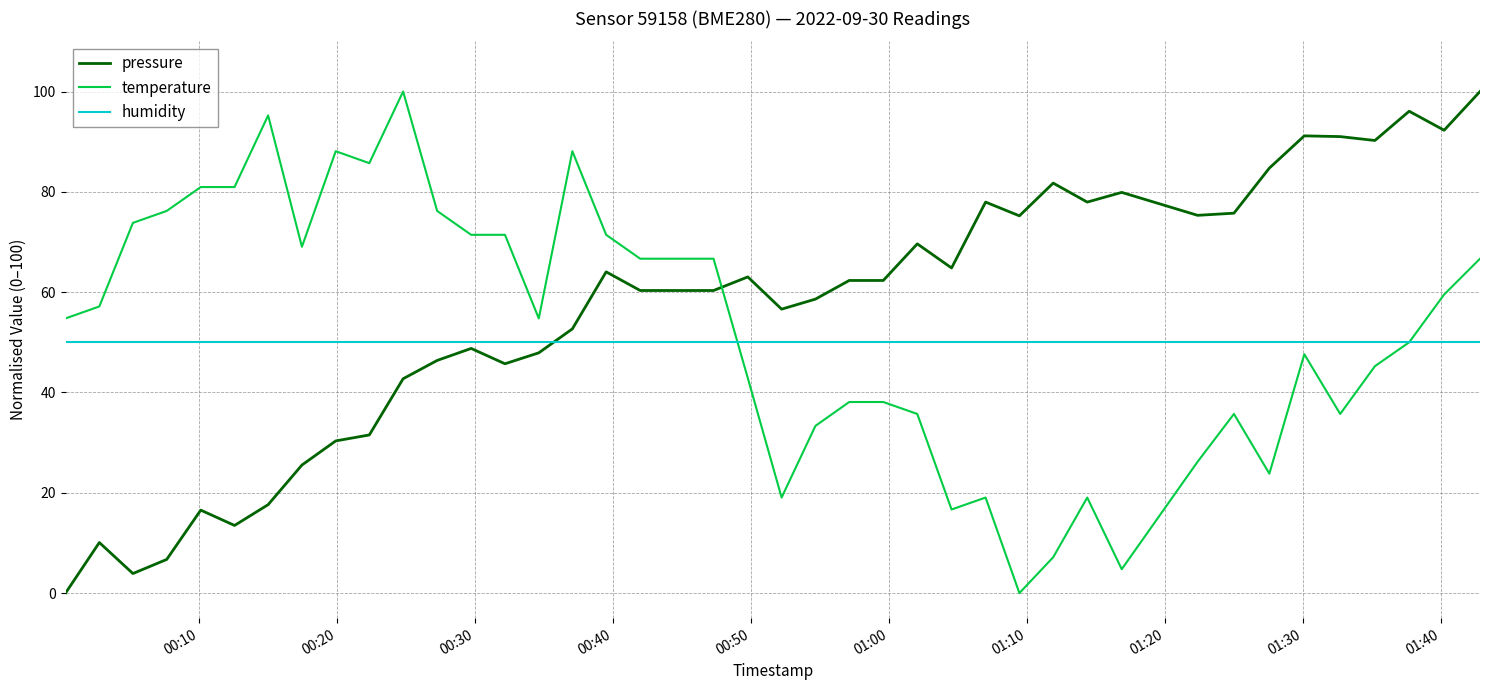

What is the maximum value shown in the chart?

100.0